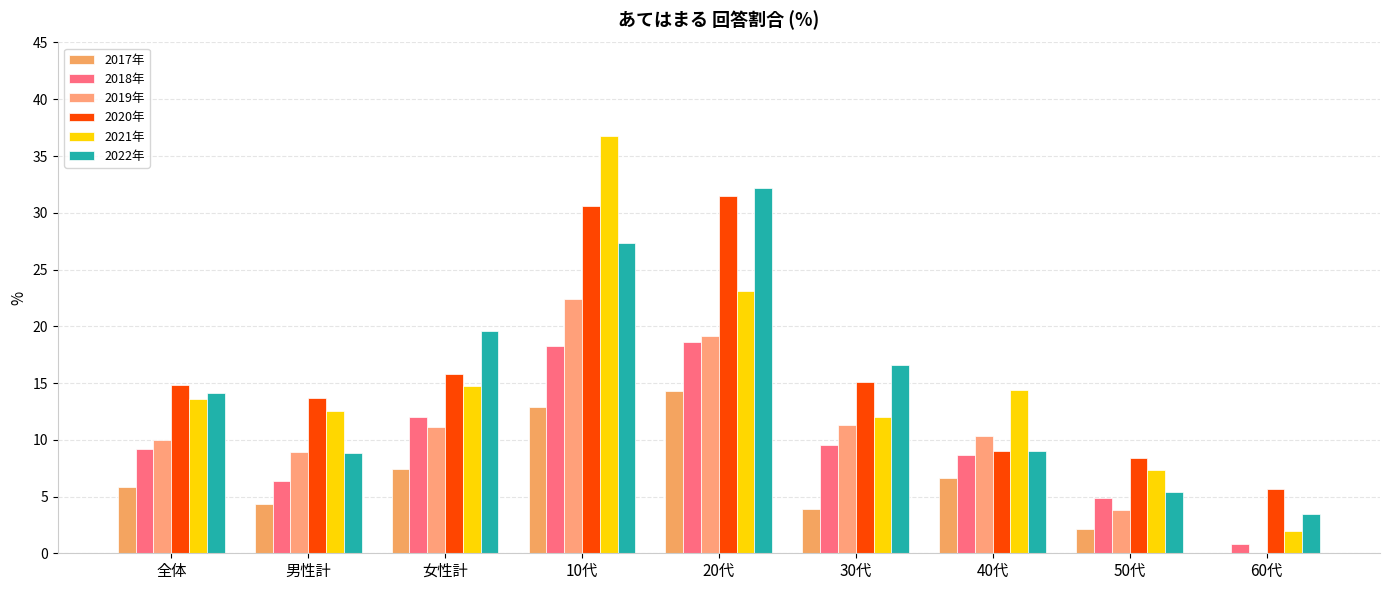

Count the number of data series in this chart.

6